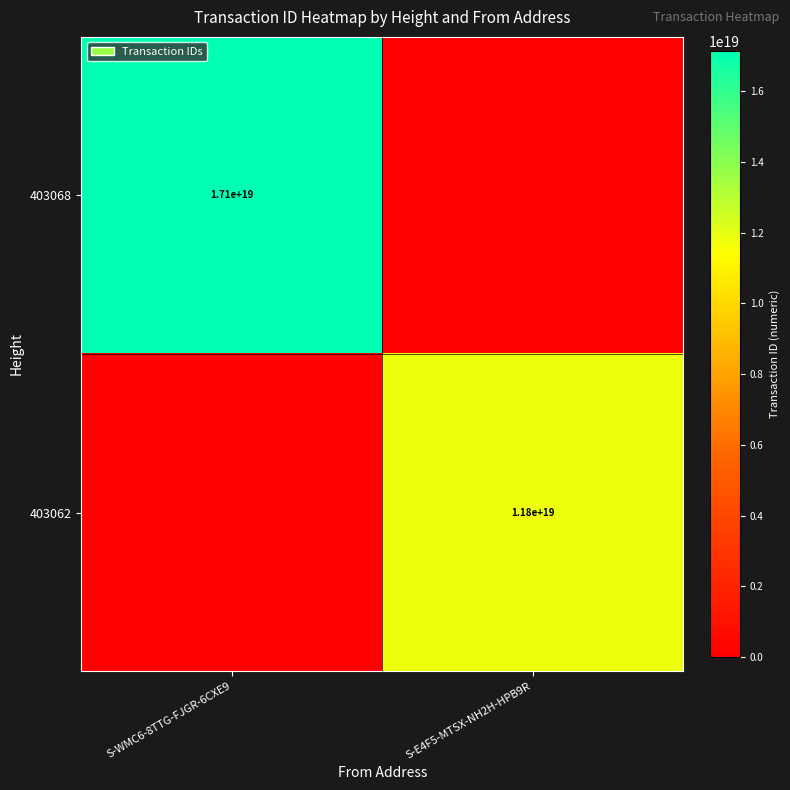

True or false: 403062 has a value of 2941305325573075968 at S-E4F5-MTSX-NH2H-HPB9R.

False